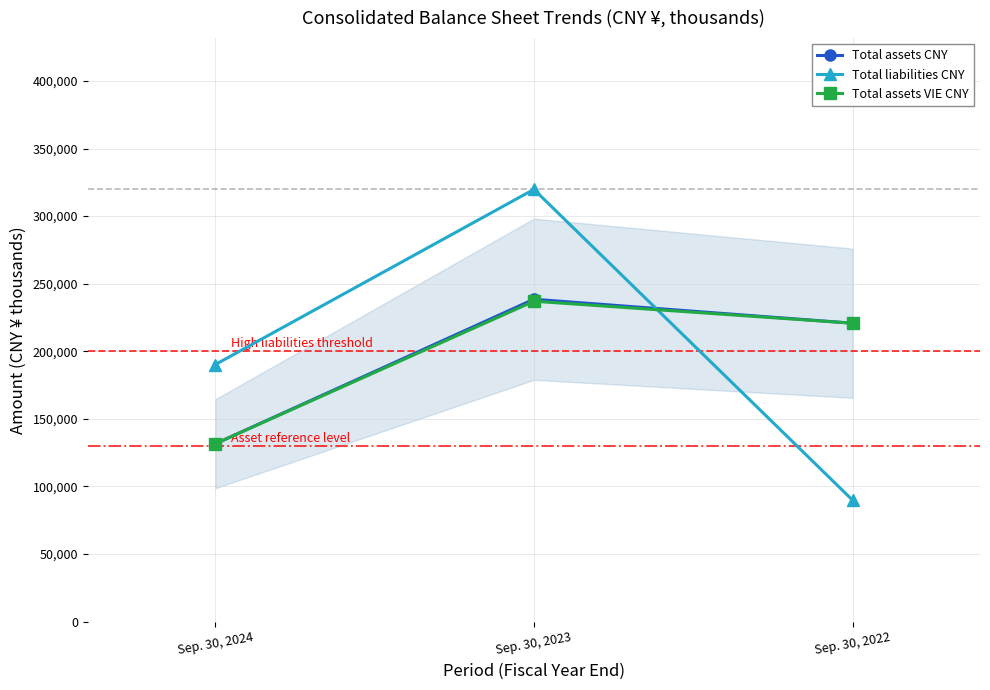

Read the Total assets VIE CNY value at Sep. 30, 2023.

237034